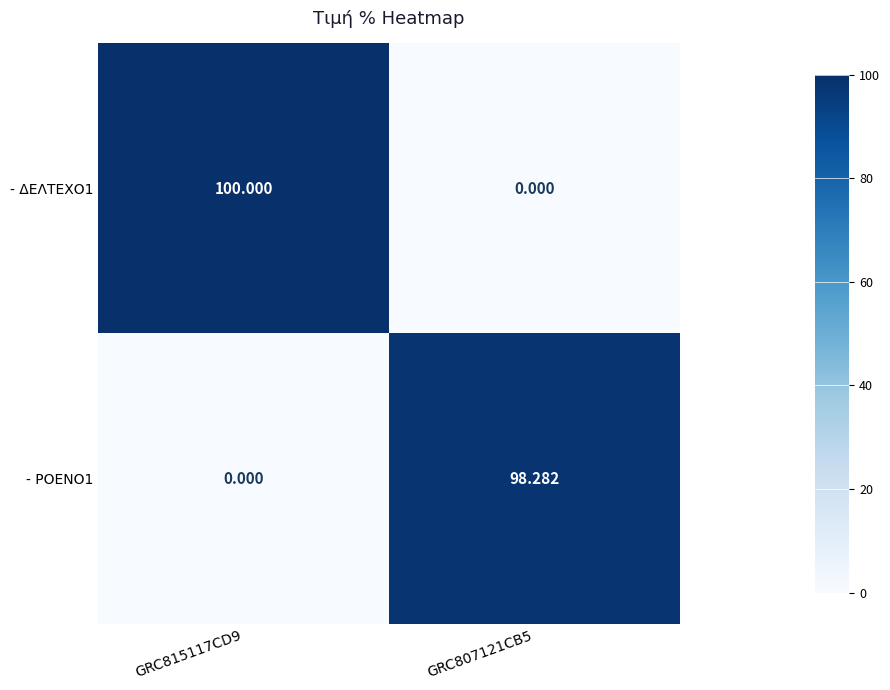

Is the value of - ΔΕΛΤΕΧΟ1 at GRC815117CD9 greater than the value of - ΡΟΕΝΟ1 at GRC815117CD9?

Yes